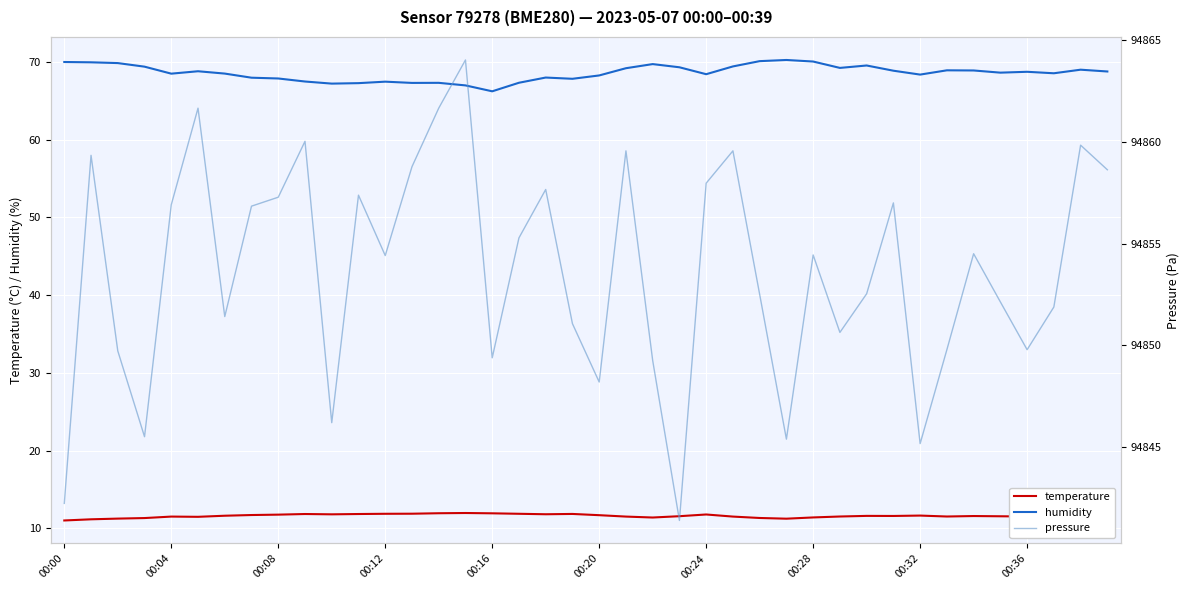

What is the average value of the temperature series?

11.6